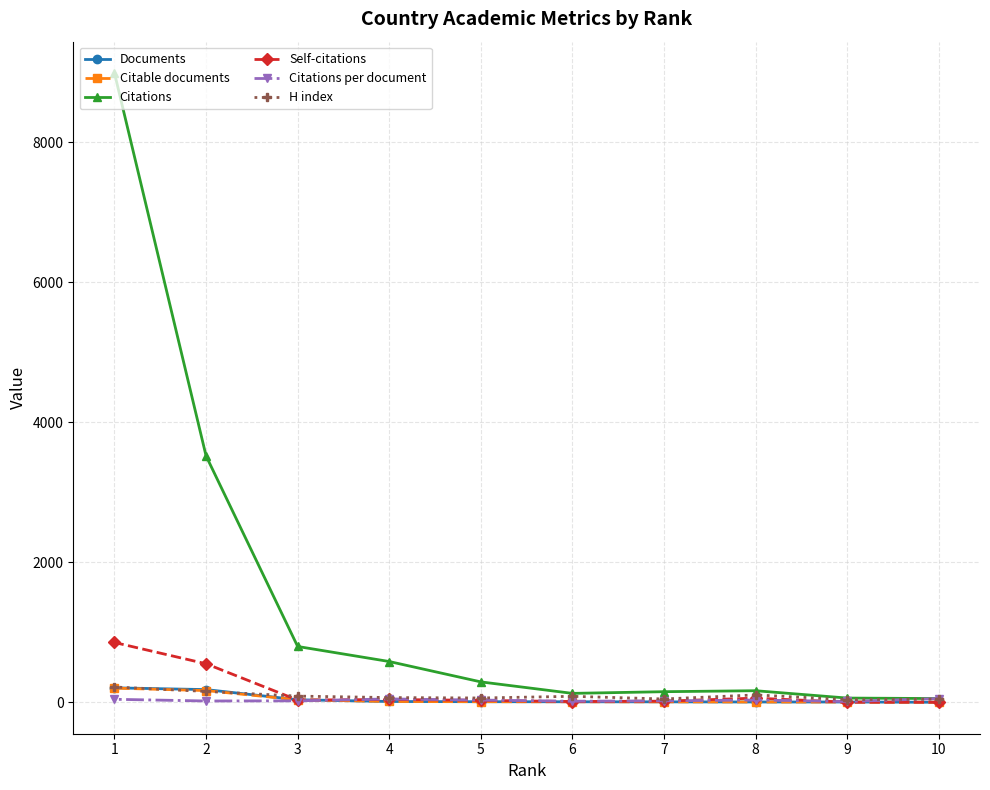

At 2, list the series in order from smallest to largest.

Citations per document, H index, Citable documents, Documents, Self-citations, Citations